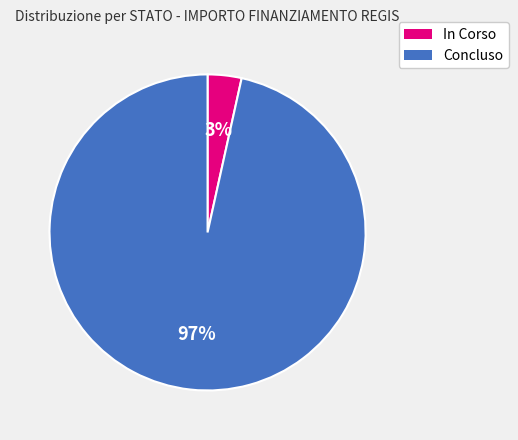

Is it true that Concluso is 87% of the pie?

False